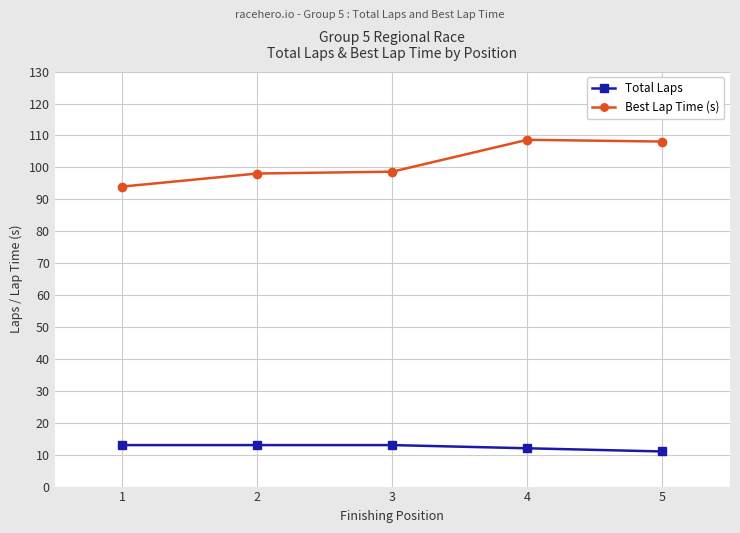

True or false: Total Laps and Best Lap Time (s) cross at least once.

False